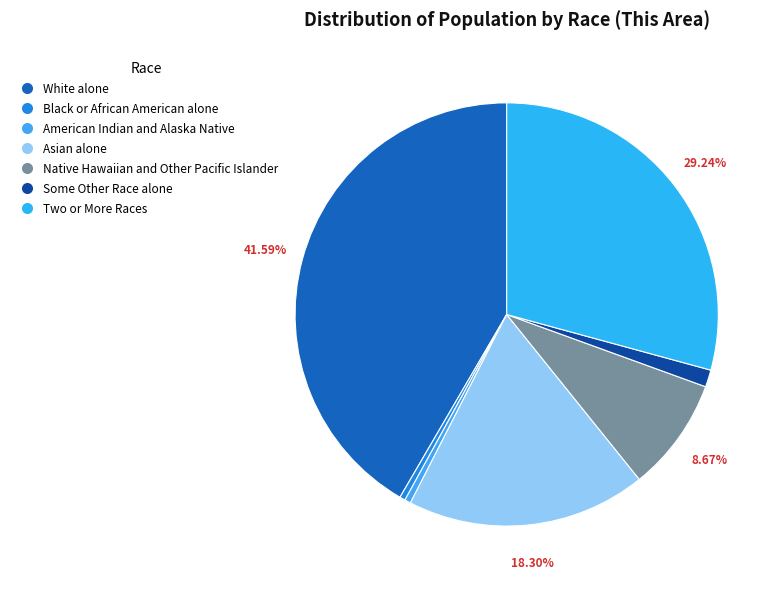

Is there any slice that represents more than half of the pie?

No